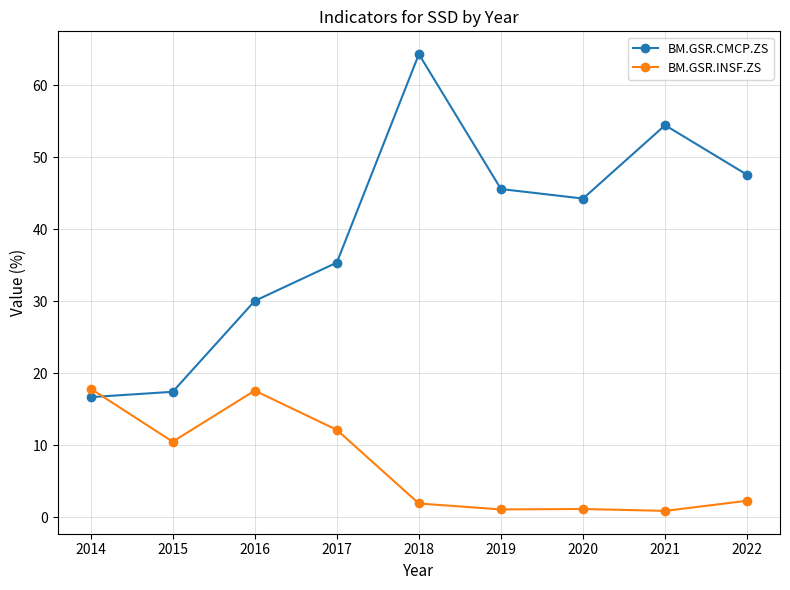

Which series has the largest total across all categories?

BM.GSR.CMCP.ZS